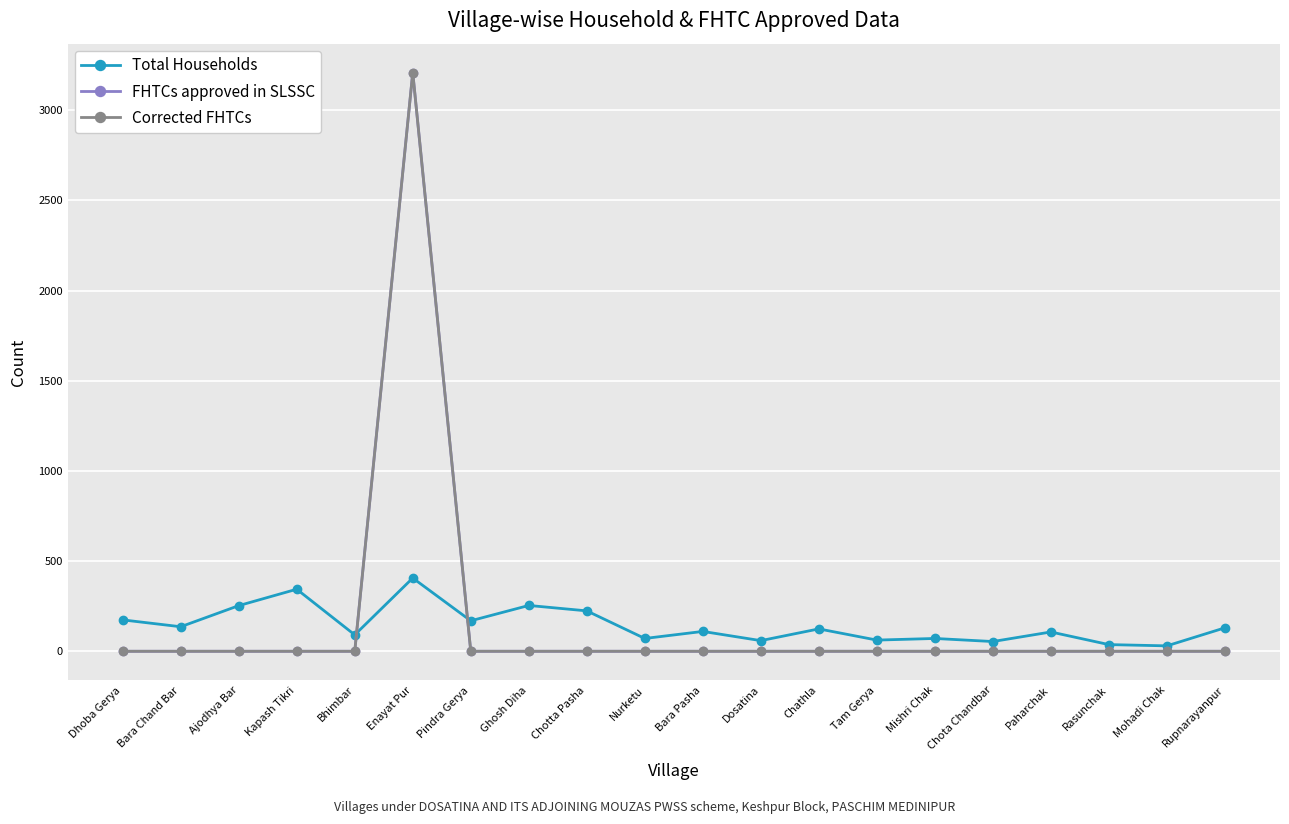

Which series has the largest total across all categories?

FHTCs approved in SLSSC